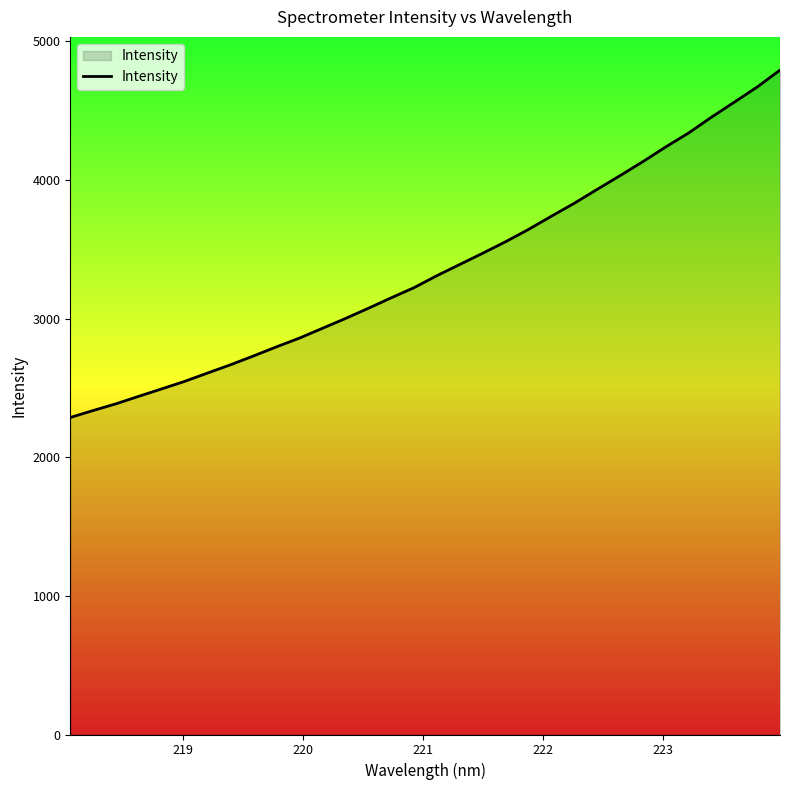

How many distinct data groups are displayed?

1